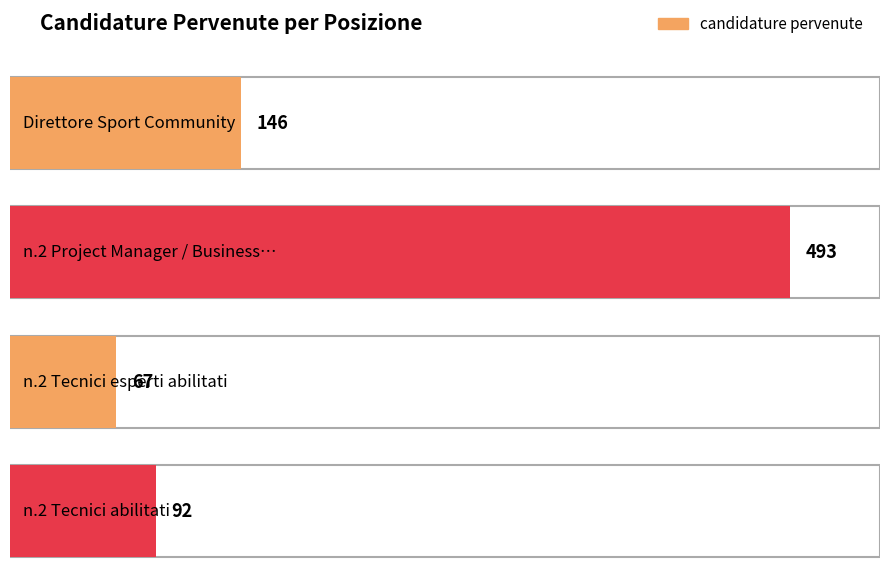

Reading left to right, extract all data points from this chart.

146	493	67	92